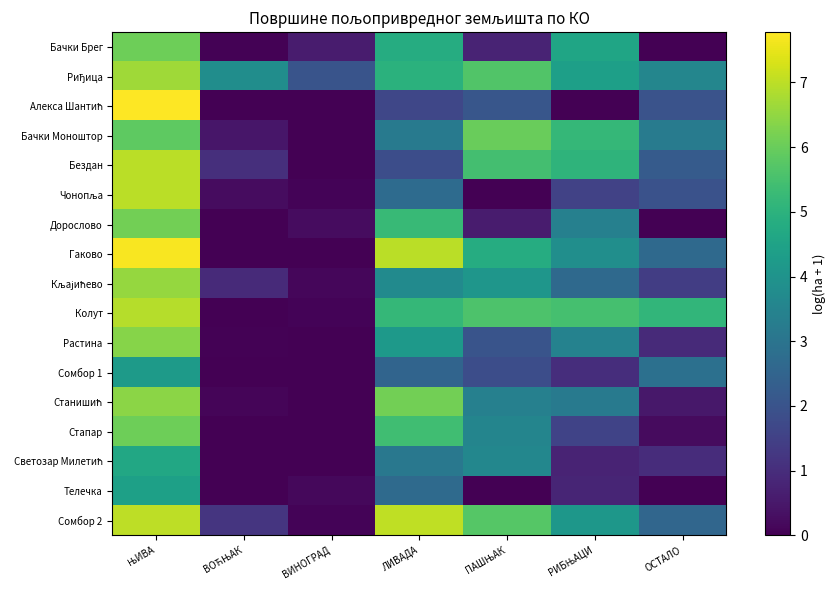

Which has a higher value, РИБЊАЦИ or ВИНОГРАД?

РИБЊАЦИ